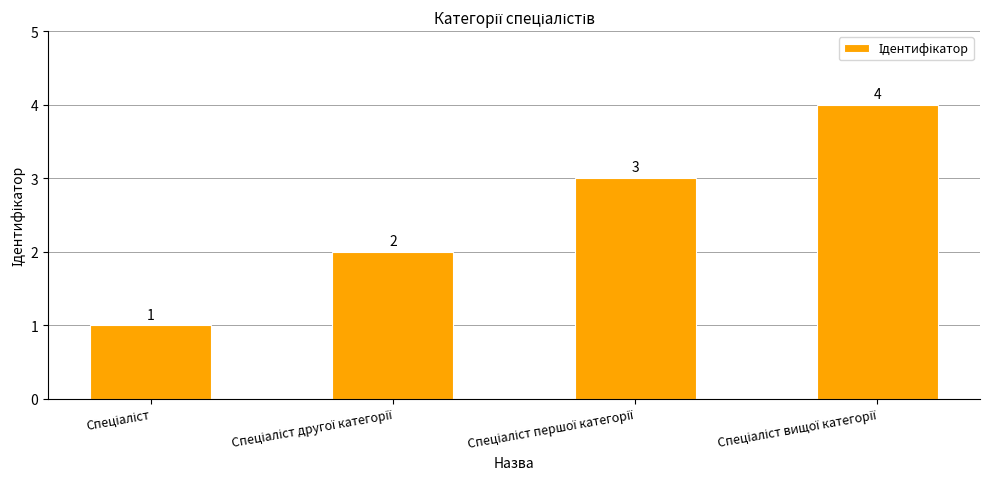

What is the maximum value shown in the chart?

4